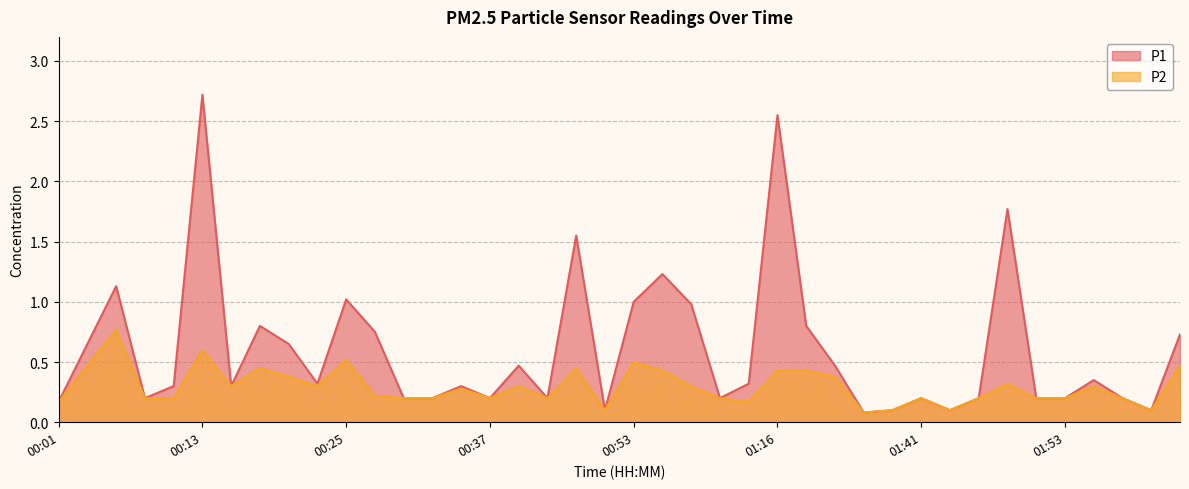

Rank the series at 00:20 from lowest to highest value.

P2, P1